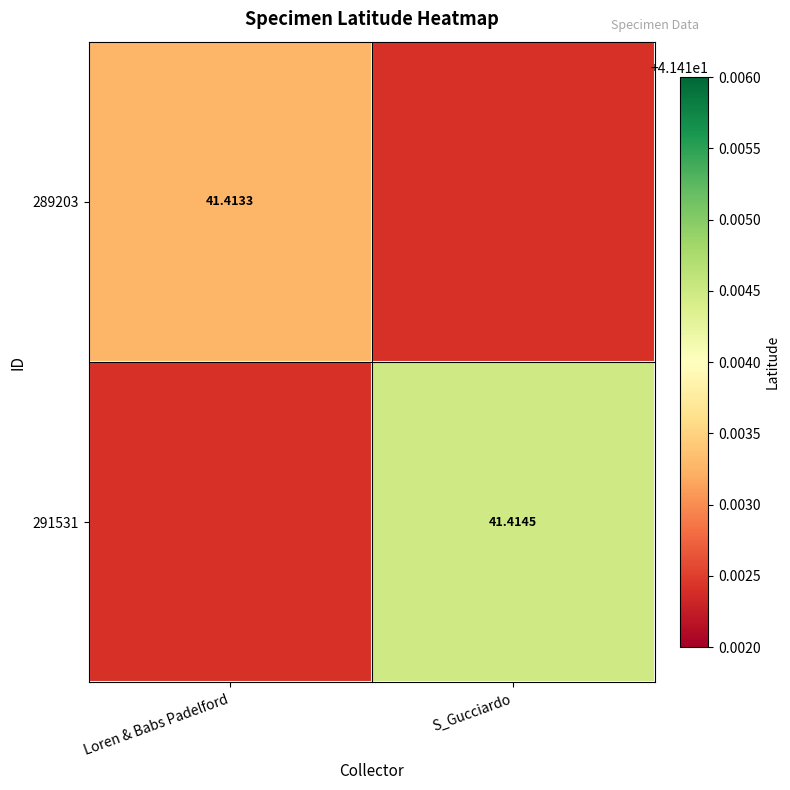

Which series has the largest range (max minus min)?

289203